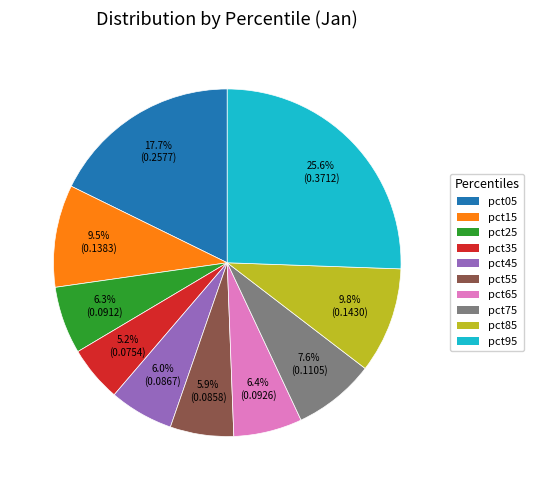

True or false: pct05 accounts for 18% of the total.

True